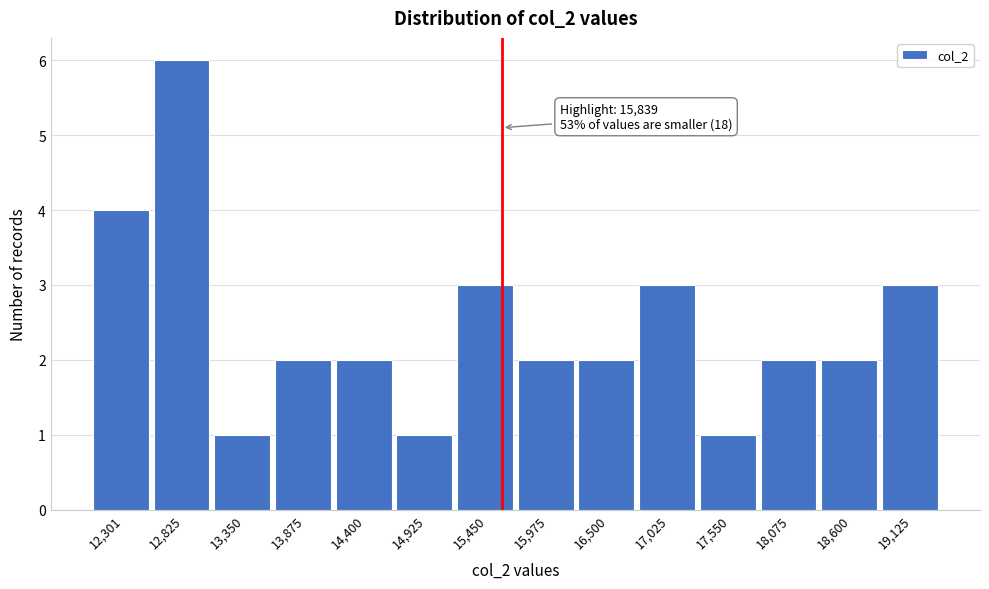

Reading left to right, transcribe all the data shown in this chart.

12,301=4	12,825=6	13,350=1	13,875=2	14,400=2	14,925=1	15,450=3	15,975=2	16,500=2	17,025=3	17,550=1	18,075=2	18,600=2	19,125=3